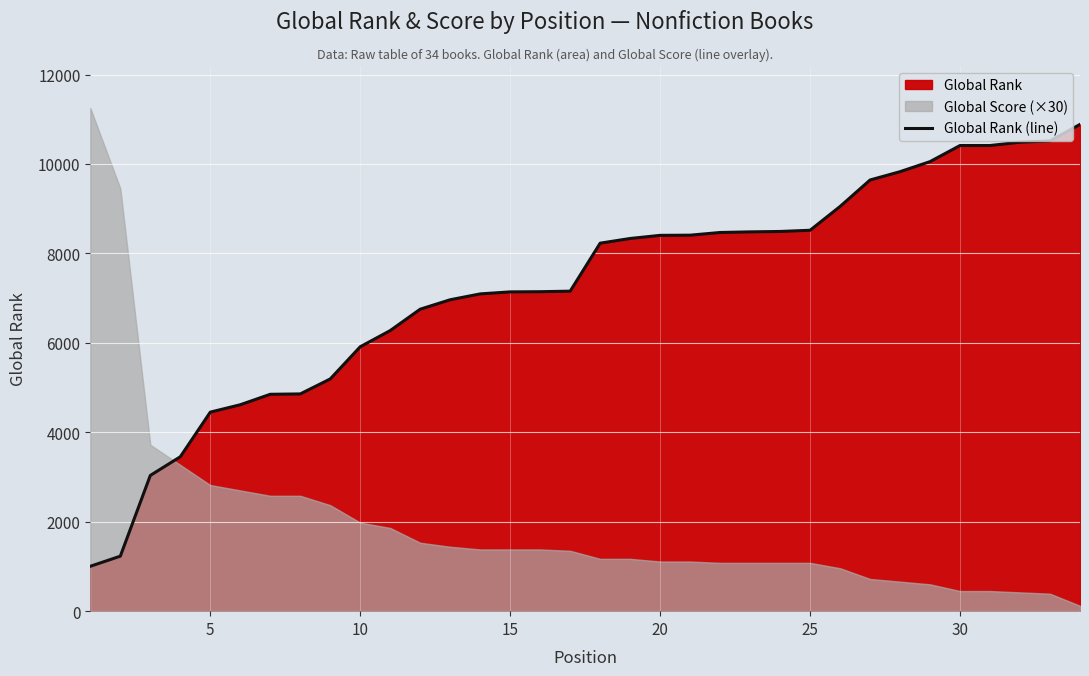

What is the lowest value of the Global Rank (line) series?

1004